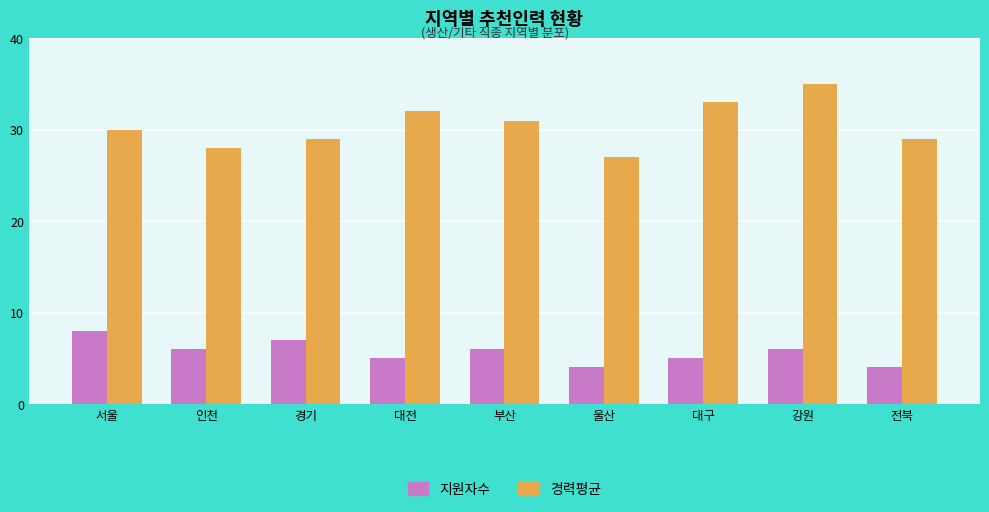

Reading left to right, transcribe all the data shown in this chart.

지원자수: 서울=8	인천=6	경기=7	대전=5	부산=6	울산=4	대구=5	강원=6	전북=4
경력평균: 서울=30	인천=28	경기=29	대전=32	부산=31	울산=27	대구=33	강원=35	전북=29